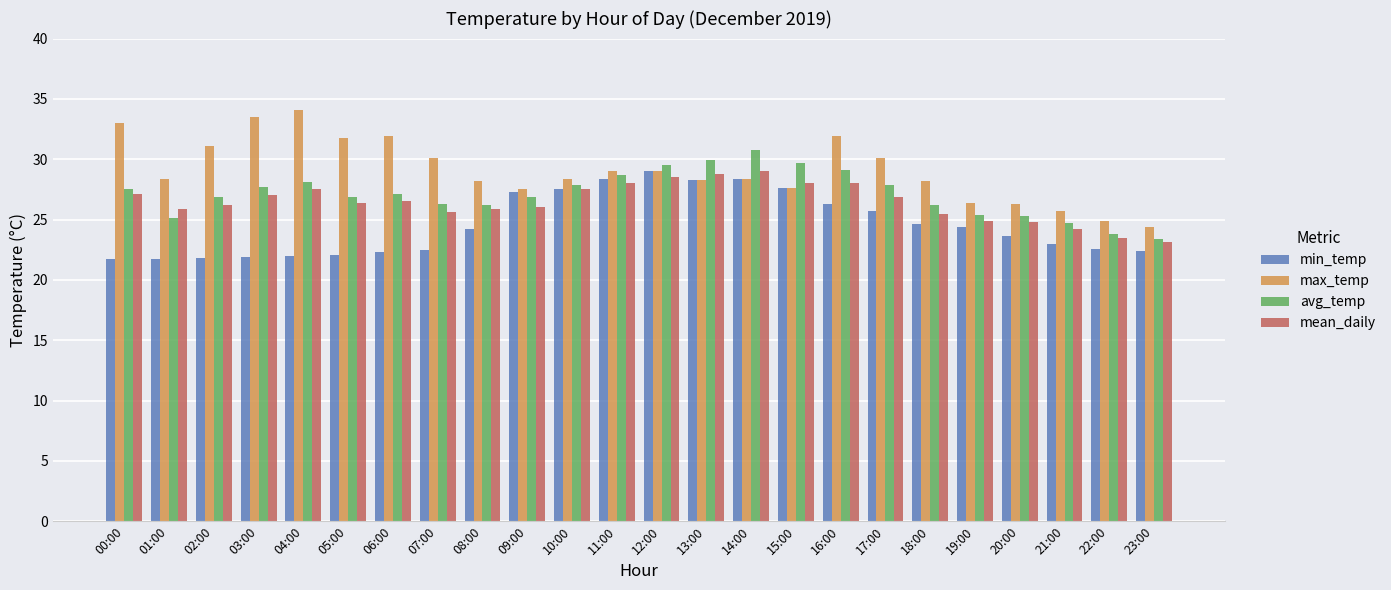

Which series changed the most between 11:00 and 18:00?

min_temp